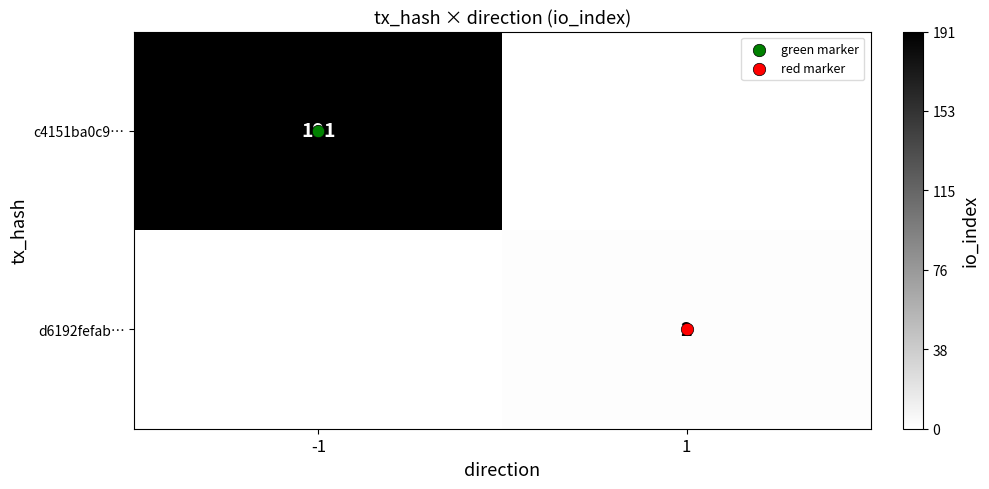

What is the total value across all series at 1?

2